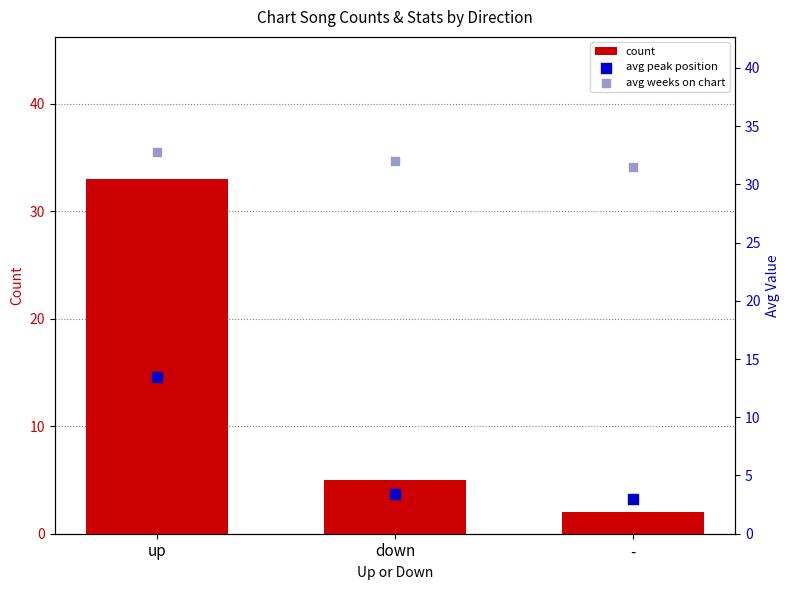

What are all the series names shown in the legend?

count, avg peak position, avg weeks on chart